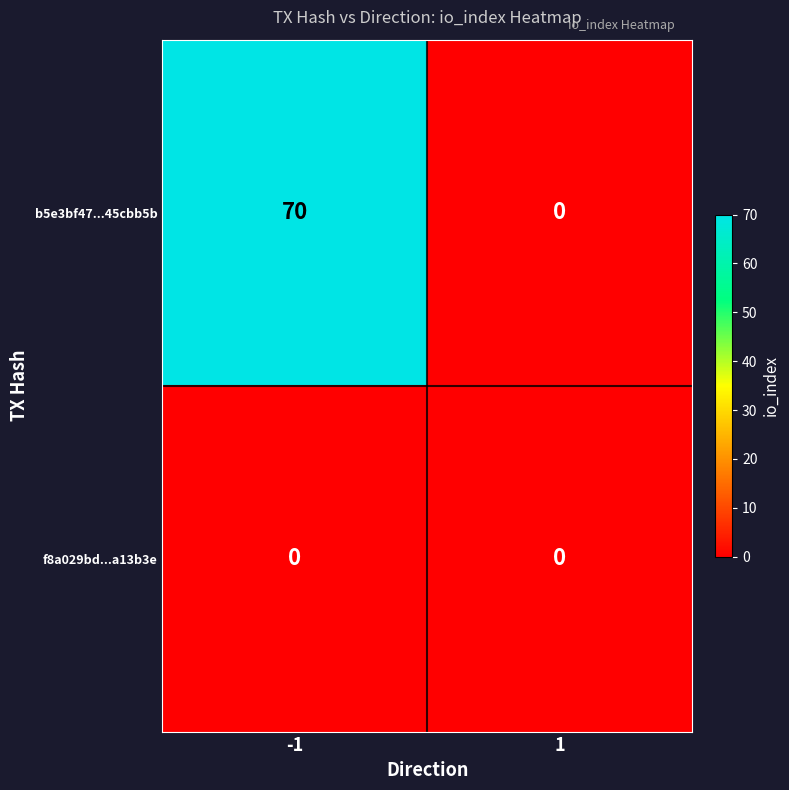

Count the number of categories in the chart.

2